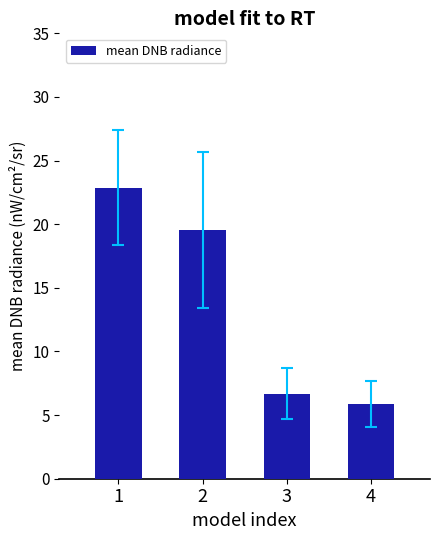

Does the chart contain any negative values?

No